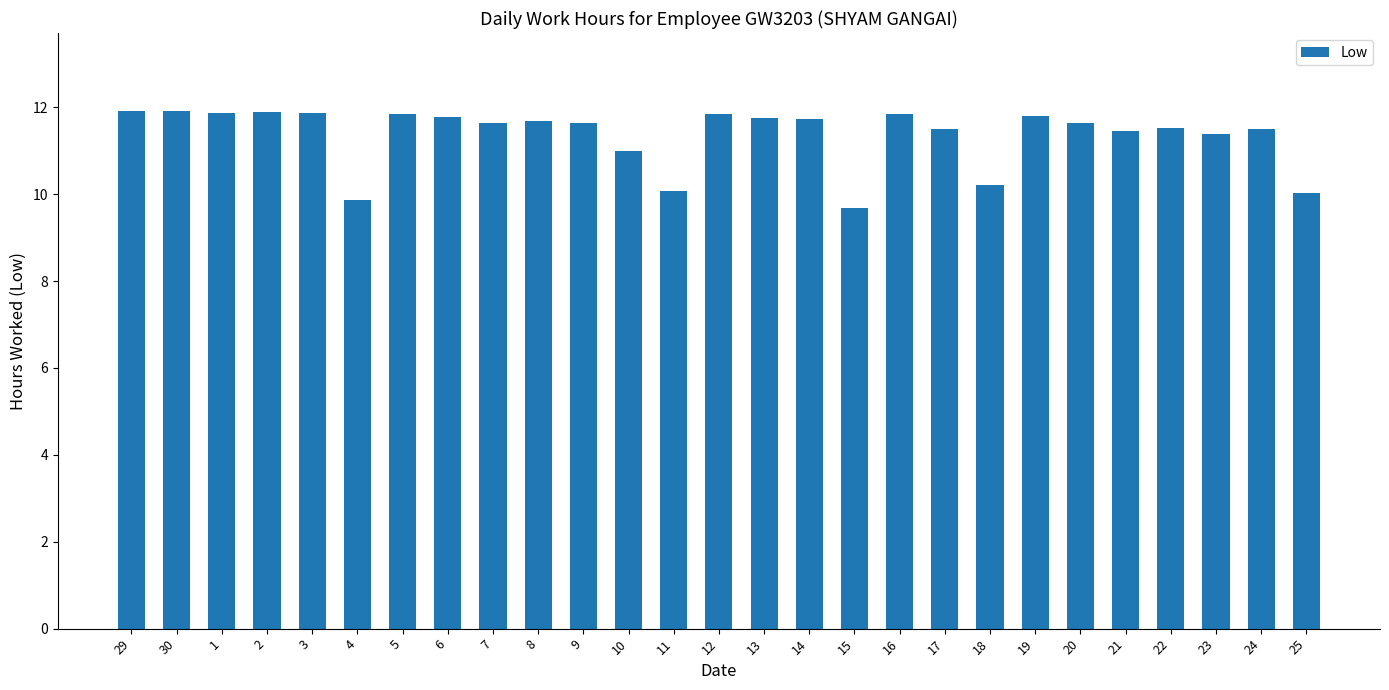

What is the smallest value displayed?

9.7